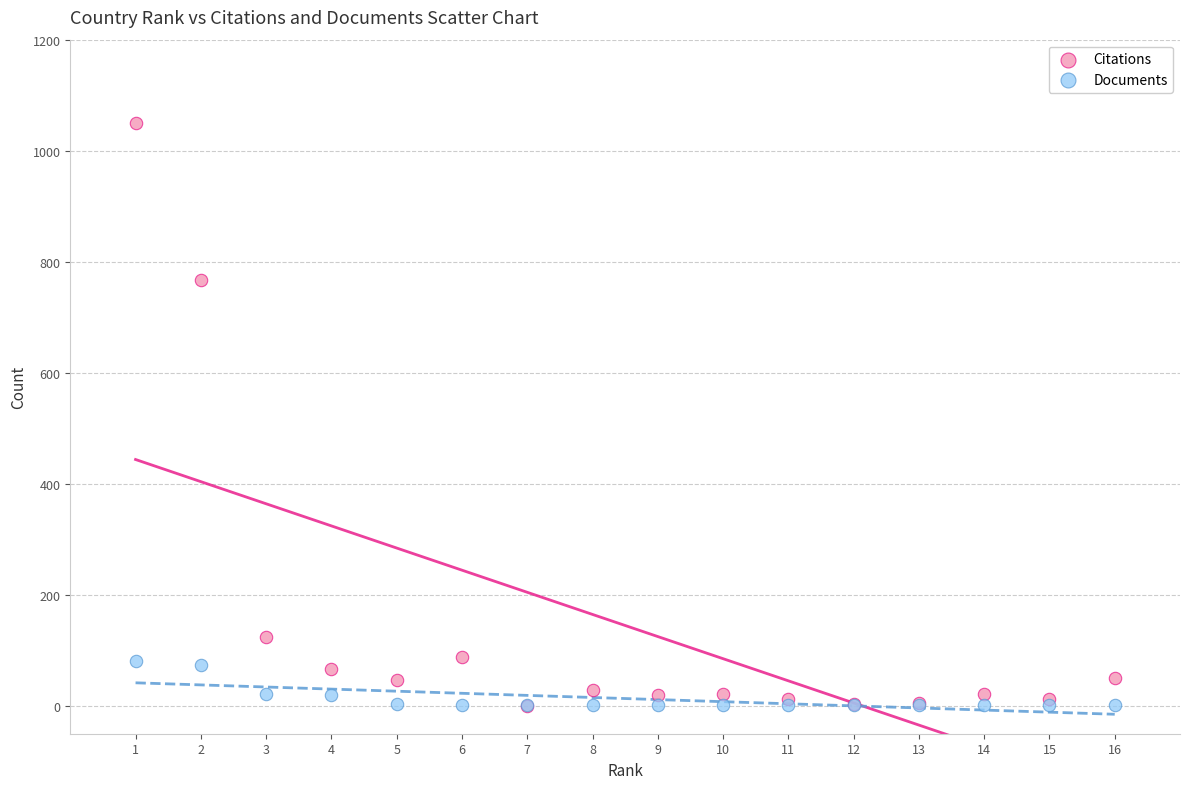

Across all series, what Y value is closest to 525?

768